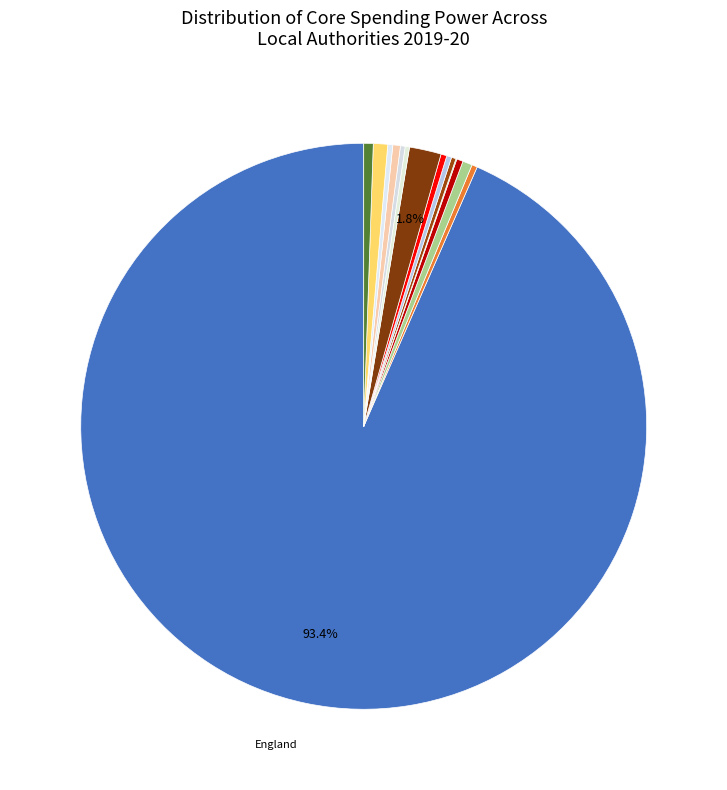

Count the number of slices in the pie.

15